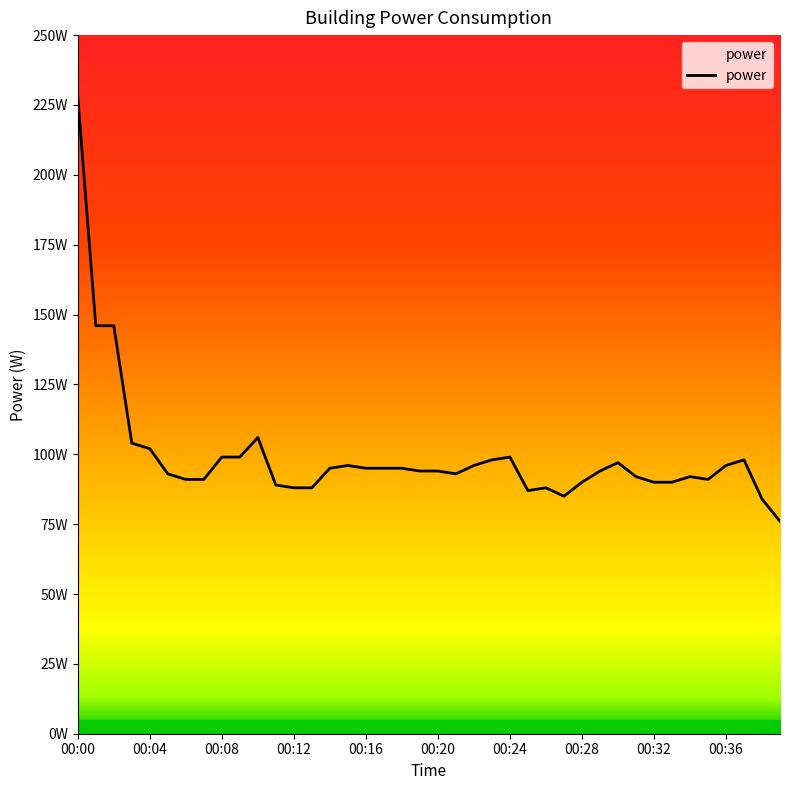

Does the chart display data point markers on the line(s)?

No